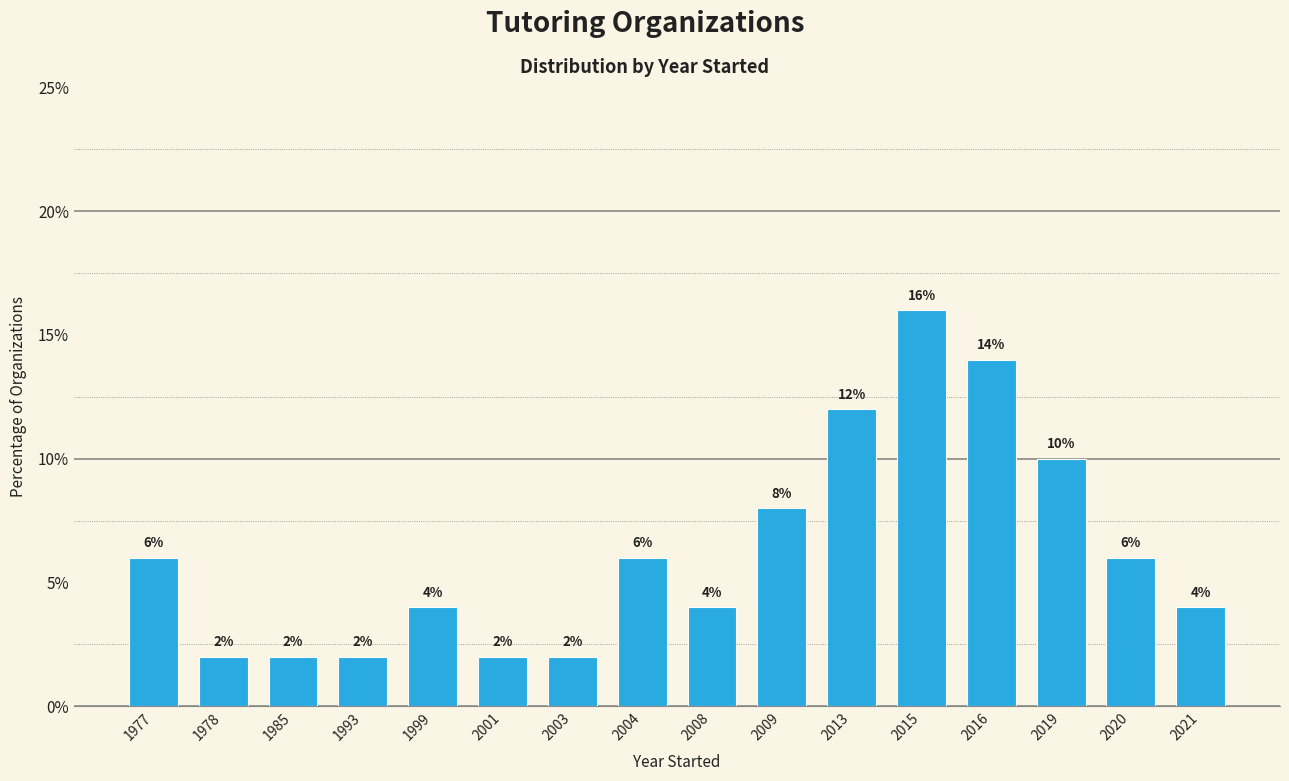

Where is the data nearest to the value 9?

2009